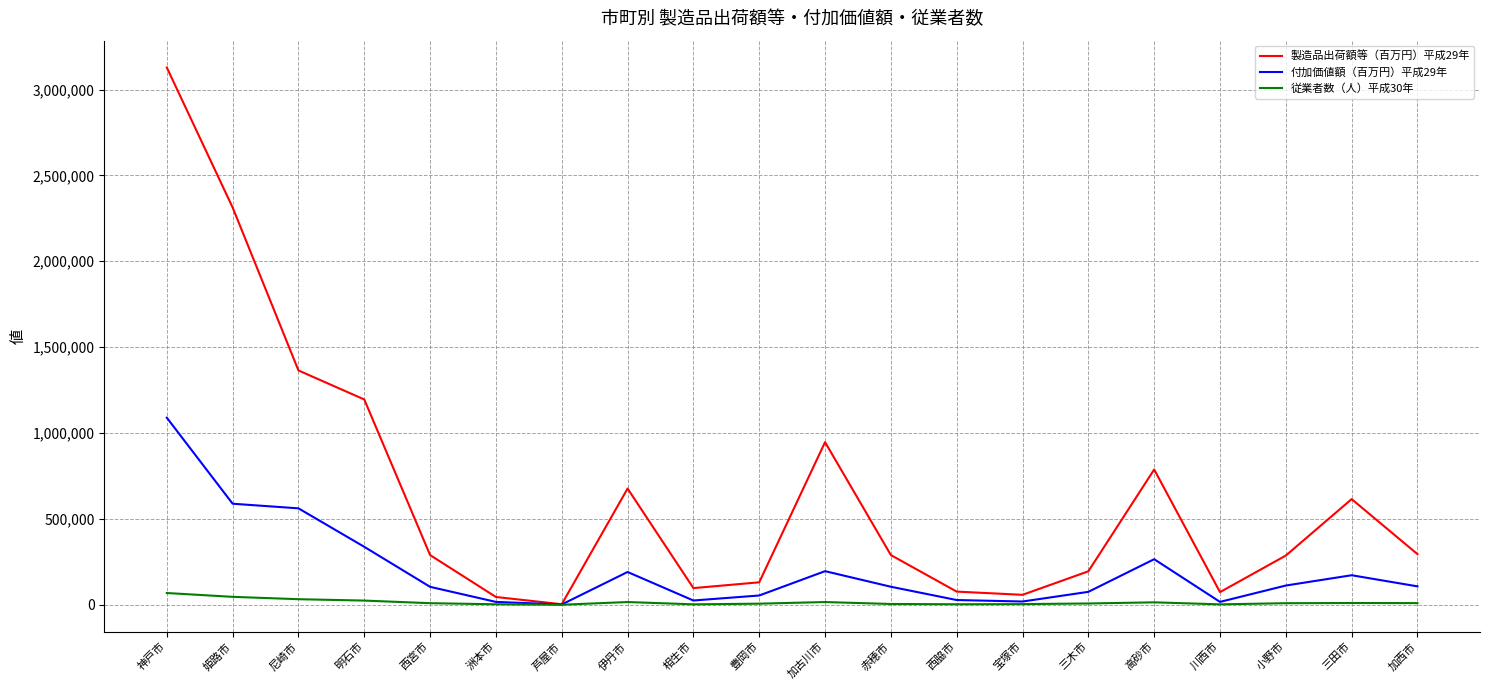

What is the average value of the 付加価値額（百万円）平成29年 series?

203196